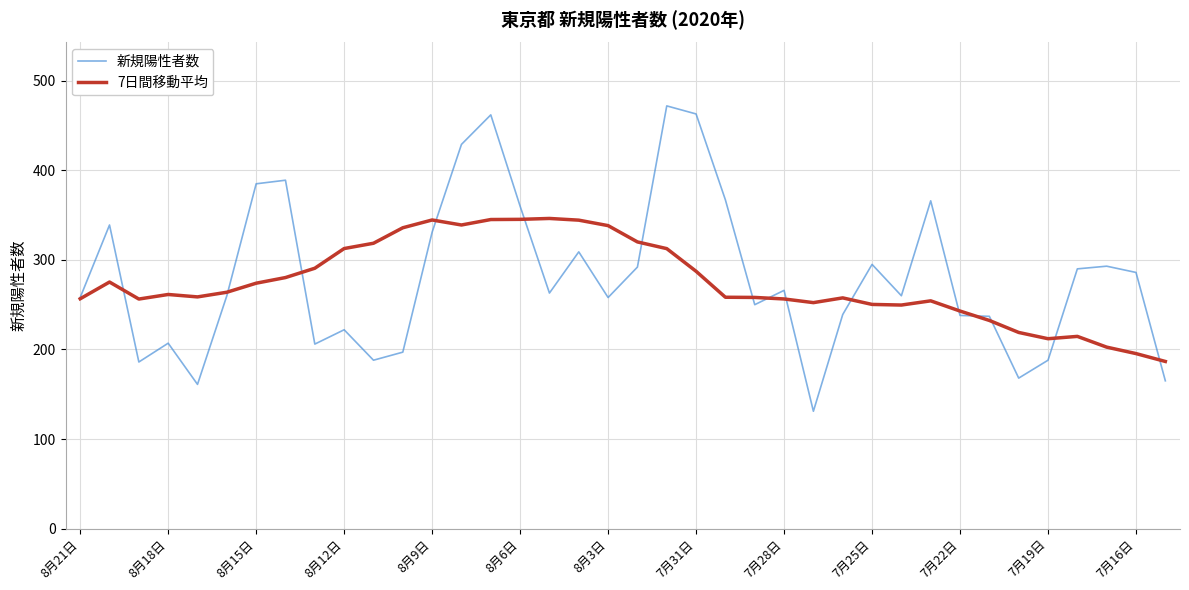

What is the difference between the second highest and minimum values in the 7日間移動平均 series?

158.7